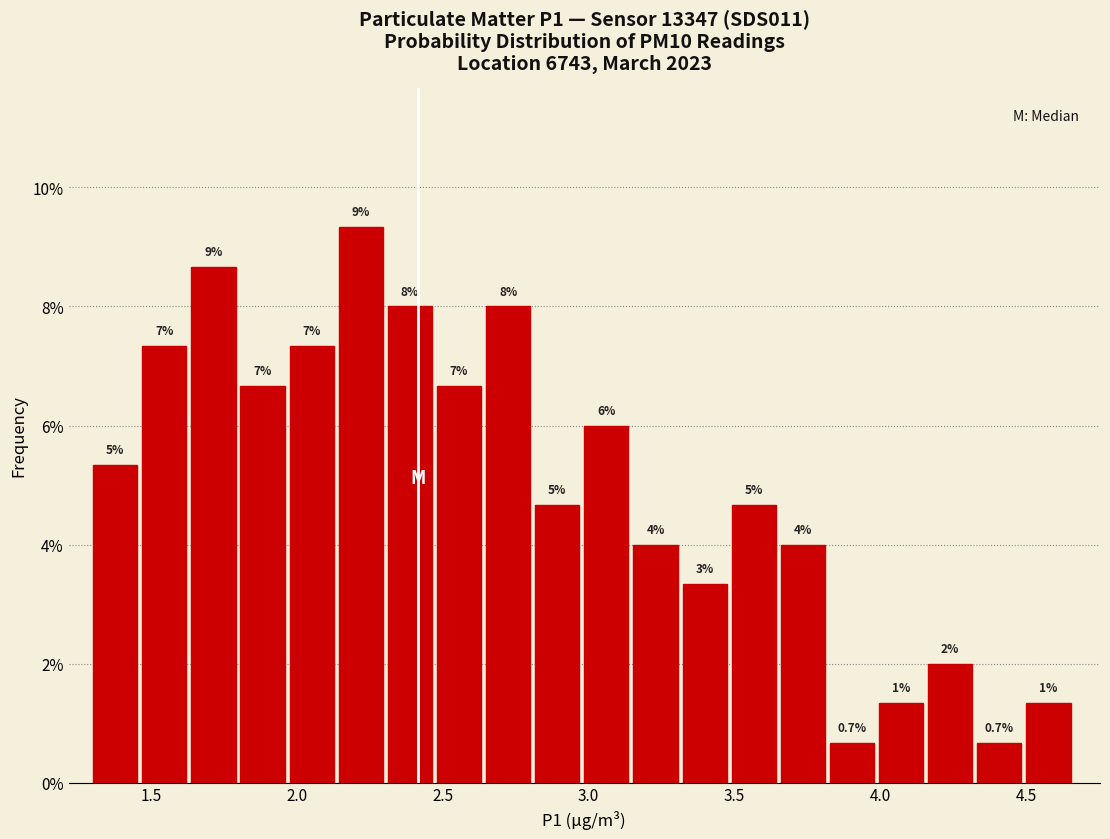

Read against the x-axis, roughly where is the centre of the tallest bar?

2.20